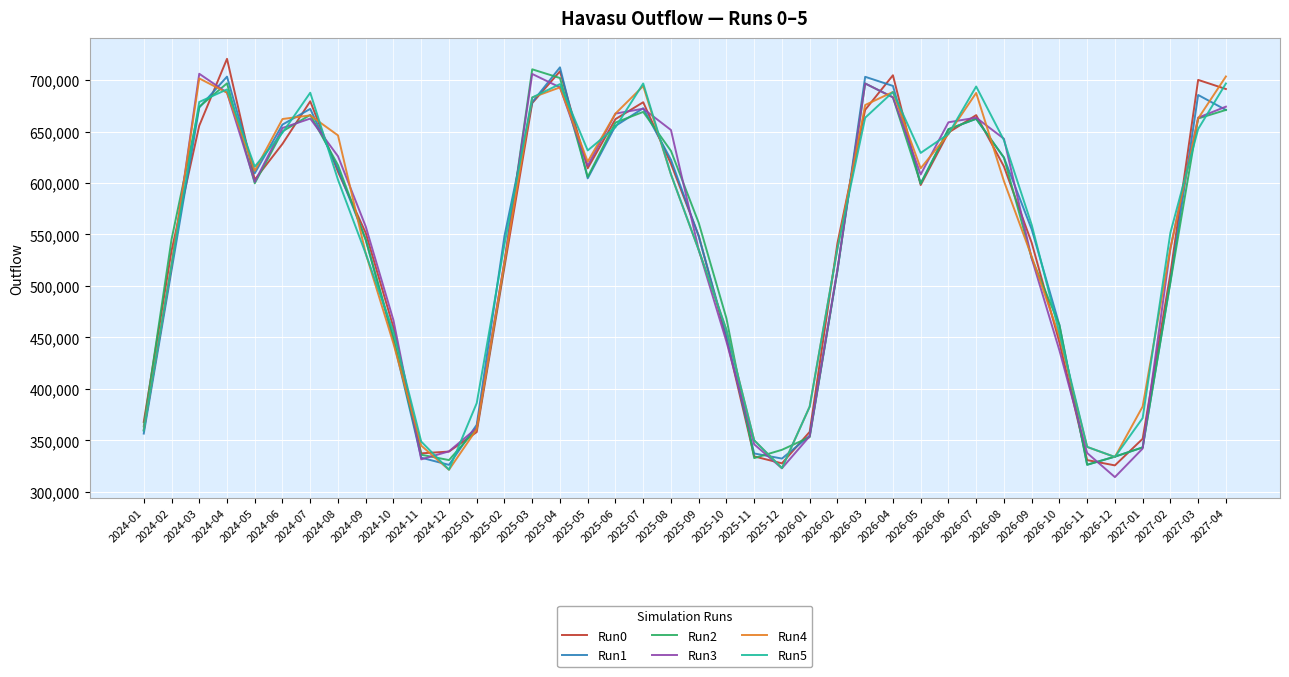

The value of Run0 at 2026-05 is 598007. True or false?

True